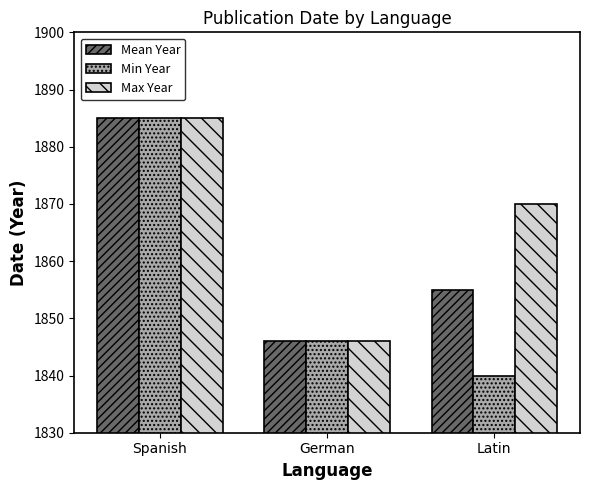

What is the sum of all Mean Year values?

5586